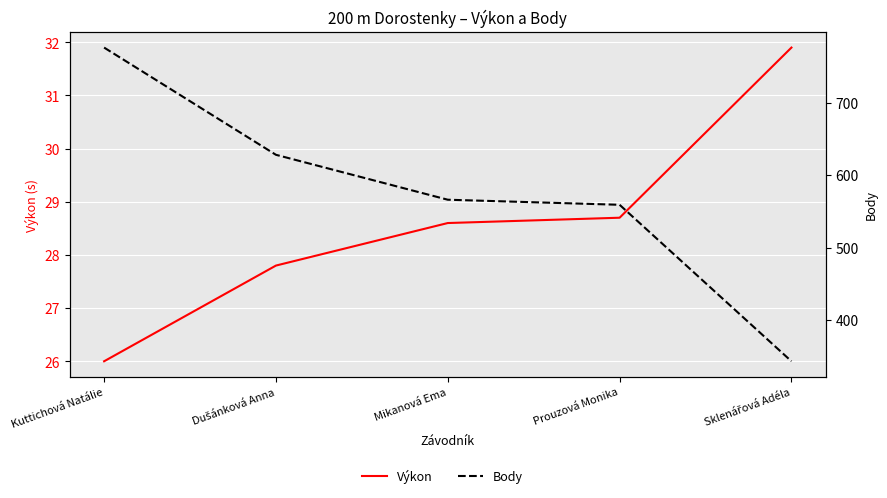

Is the value of Výkon at Sklenářová Adéla greater than the value of Body at Dušánková Anna?

No